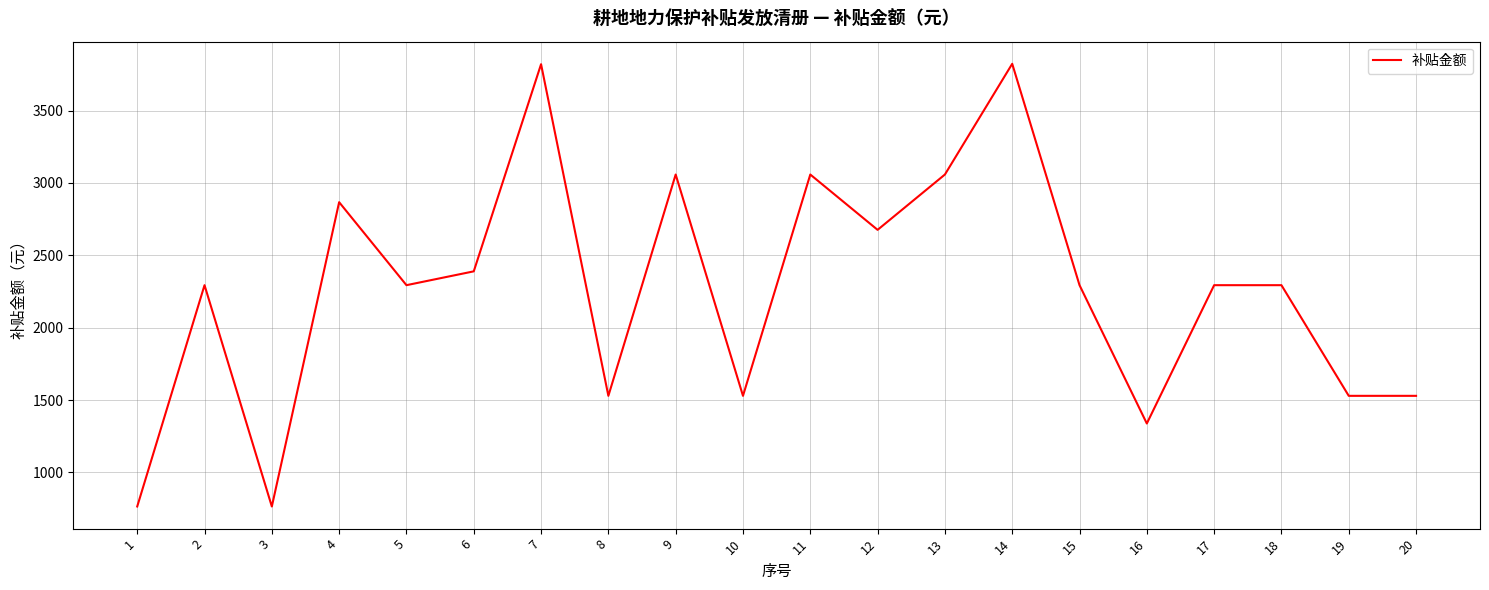

What is the change in value from 1 to 7?

+3055.4